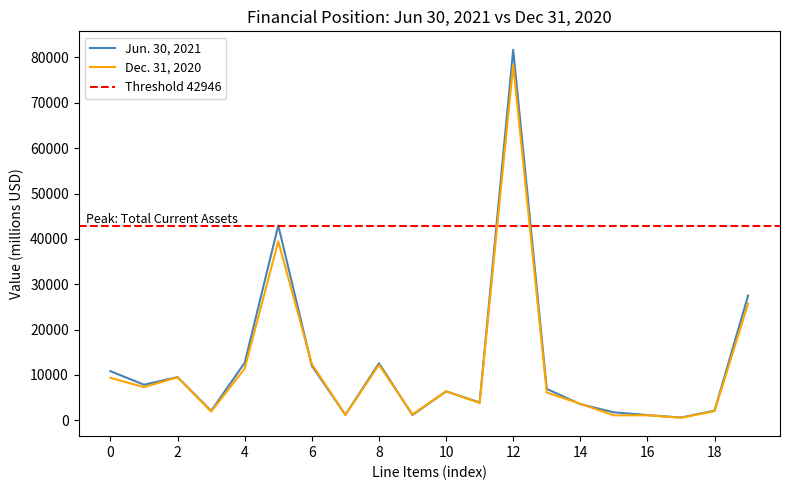

How many lines are shown in the chart?

2